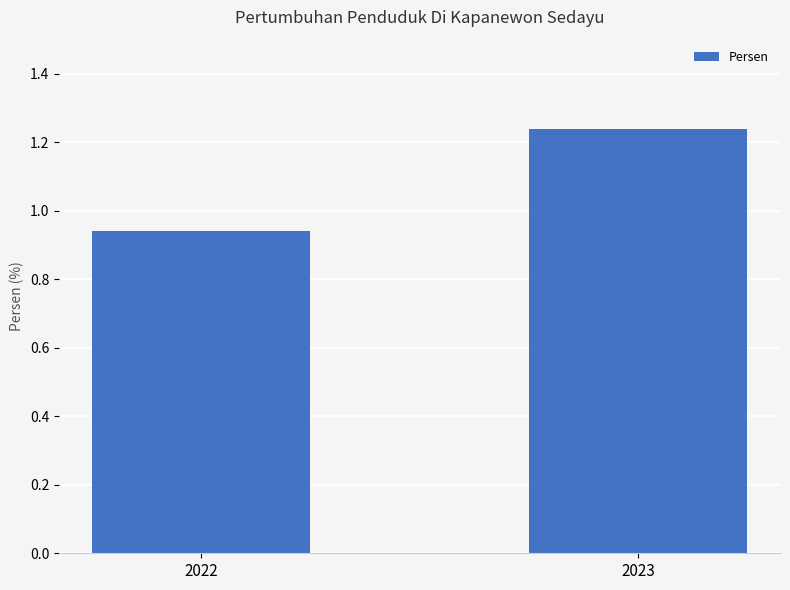

How many values are between 0 and 1?

1